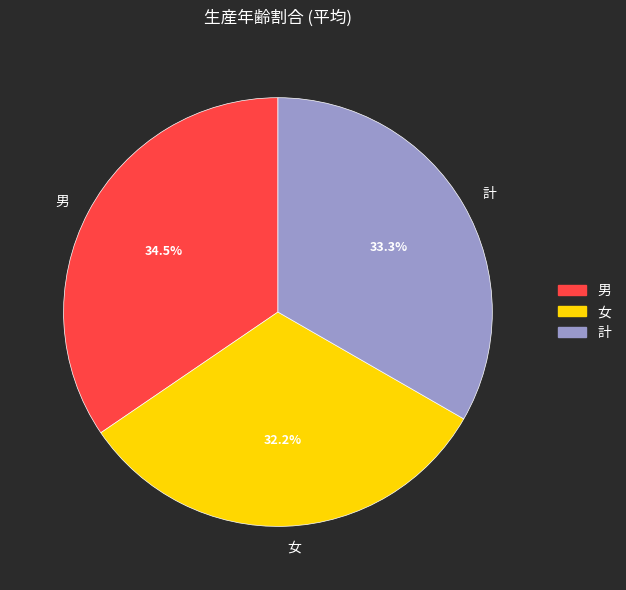

How much of the chart is everything except 計?

66.7%